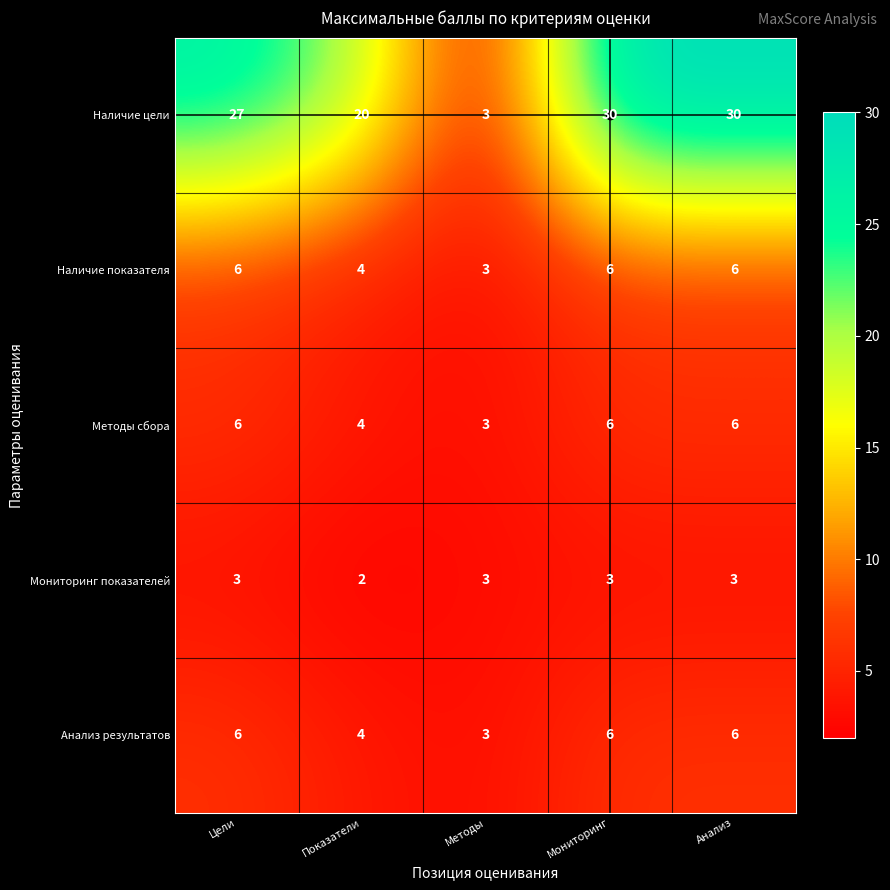

Which series has the largest total across all categories?

Наличие цели